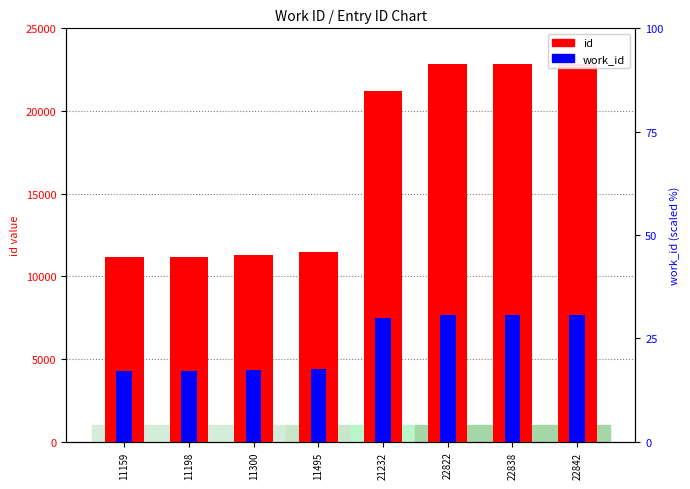

What is the difference between the second highest and minimum values in the id series?

11679